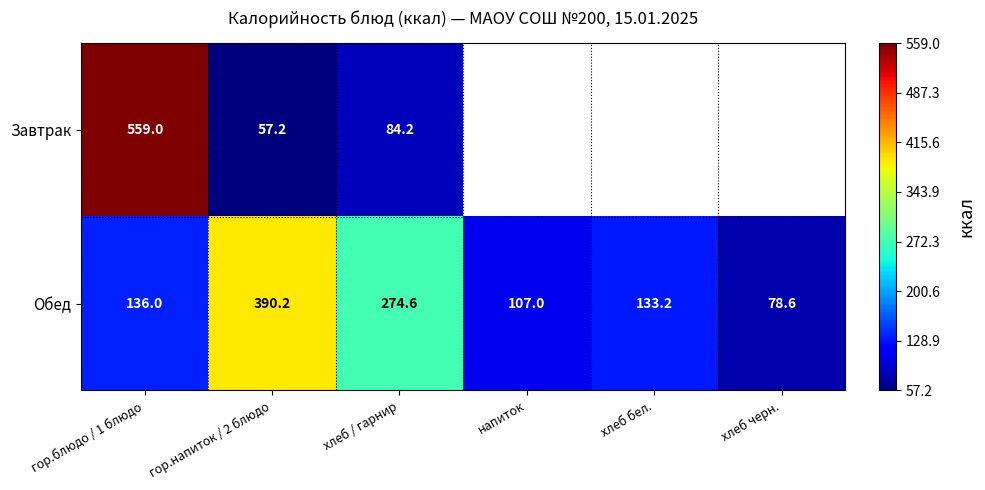

The Завтрак series shows 120.6 at хлеб / гарнир. True or false?

False